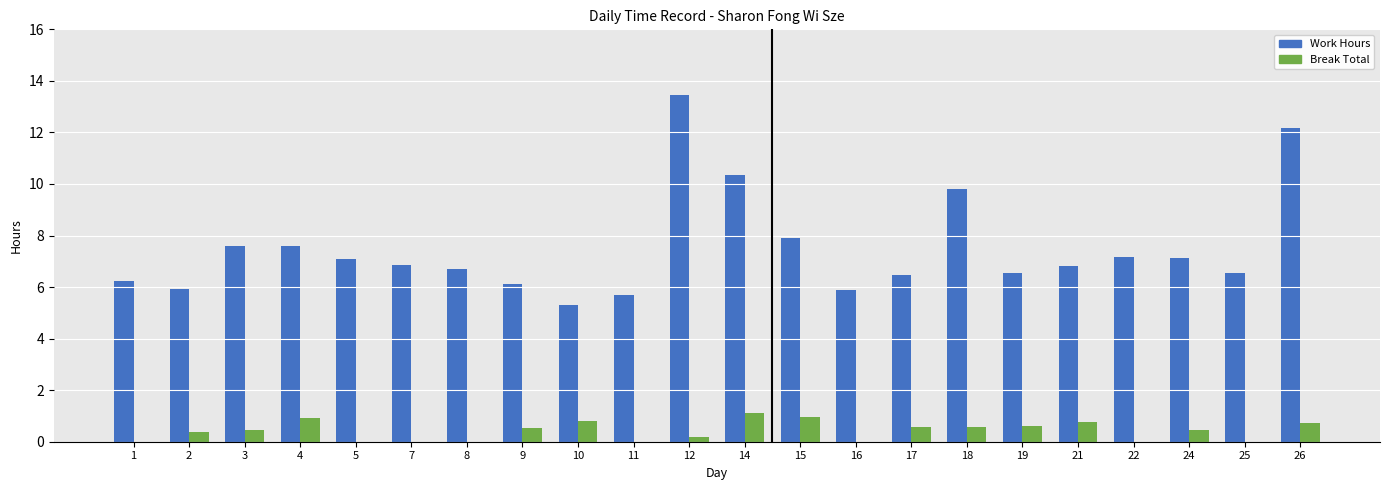

Which series changed the most between 8 and 14?

Work Hours